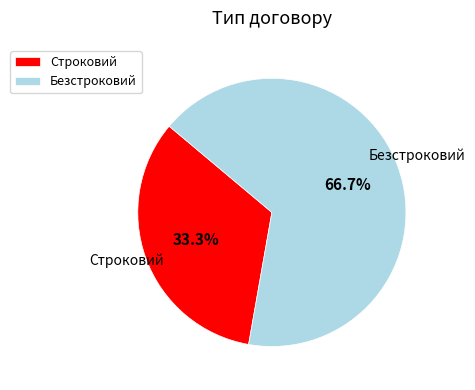

True or false: Строковий accounts for 33% of the total.

True